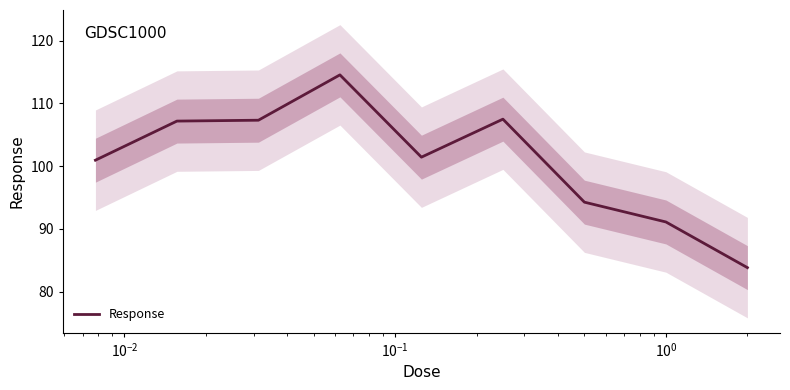

What is the maximum value for Response?

114.5